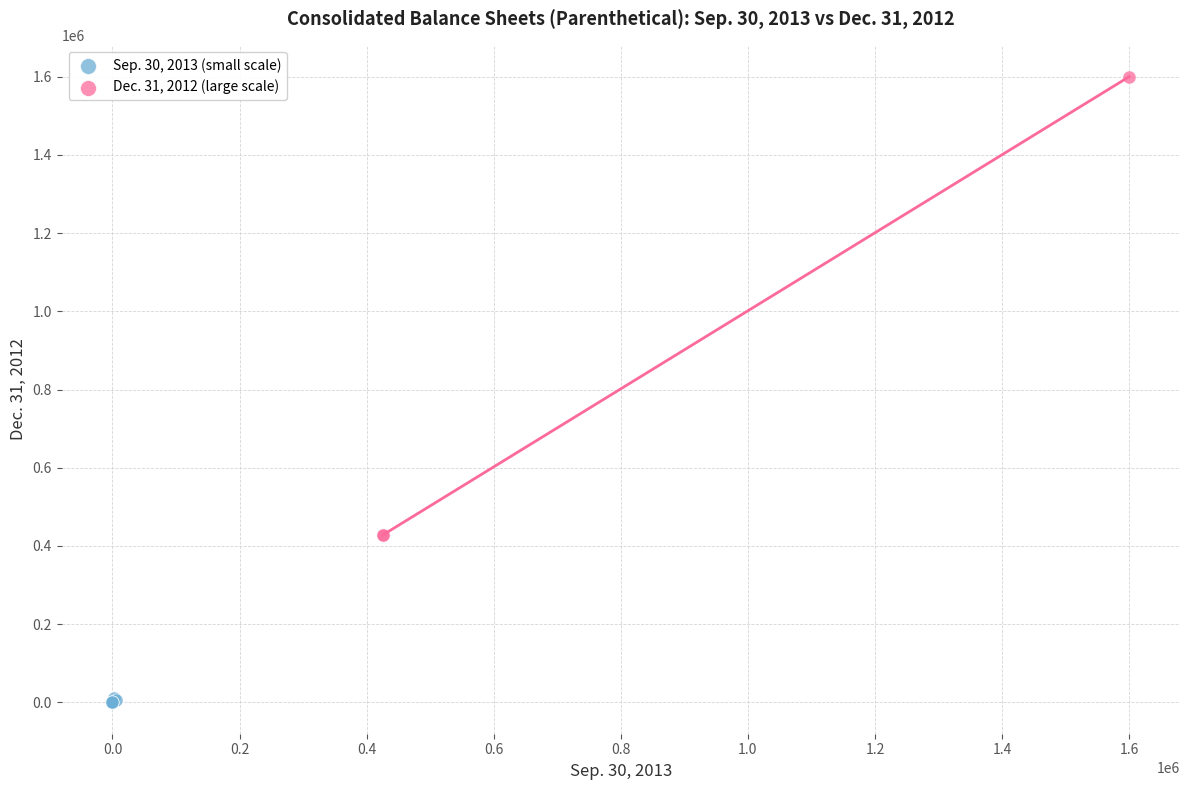

Which series contains the lowest Y value?

Sep. 30, 2013 (small scale)